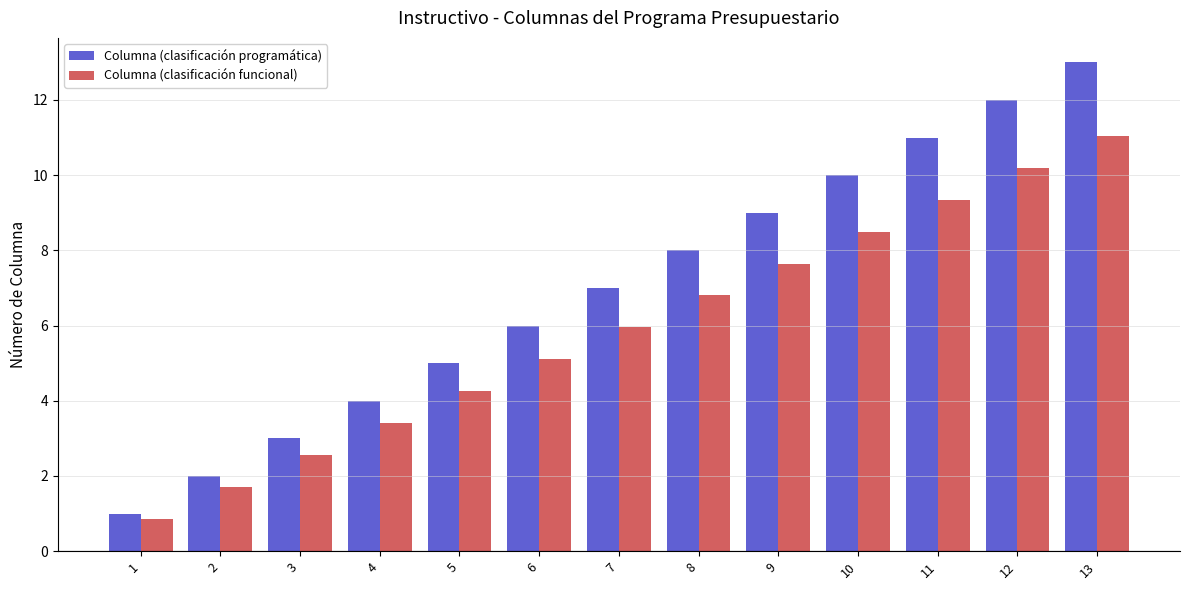

Is it true that Columna (clasificación programática) equals 4.4 at 7?

False